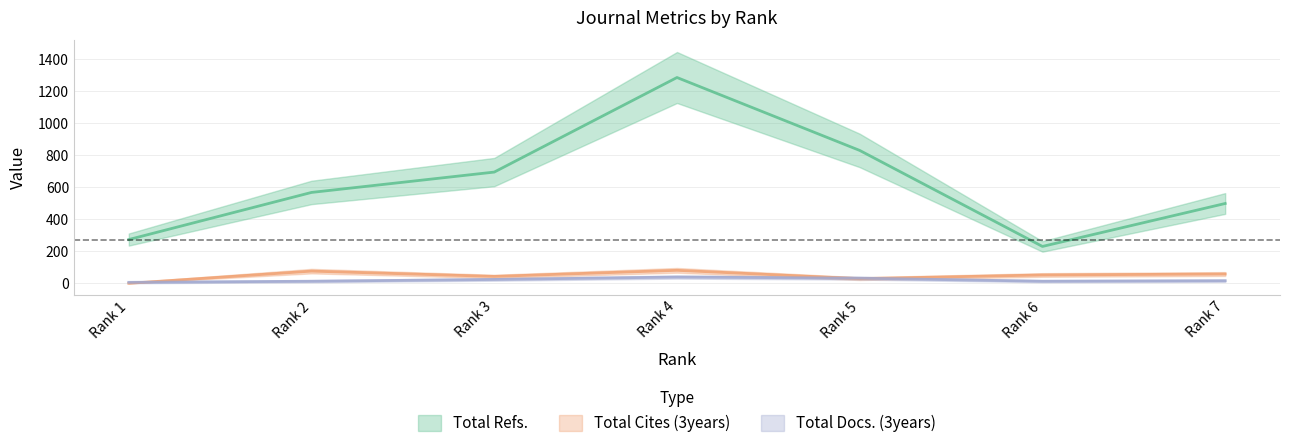

List the series in order of their peak value, lowest first.

Total Docs. (3years), Total Cites (3years), Total Refs.